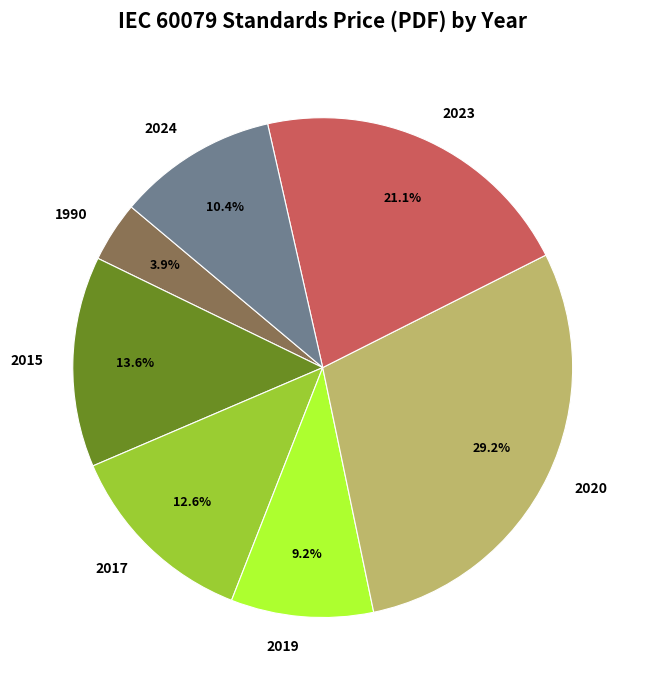

Count the number of slices in the pie.

7